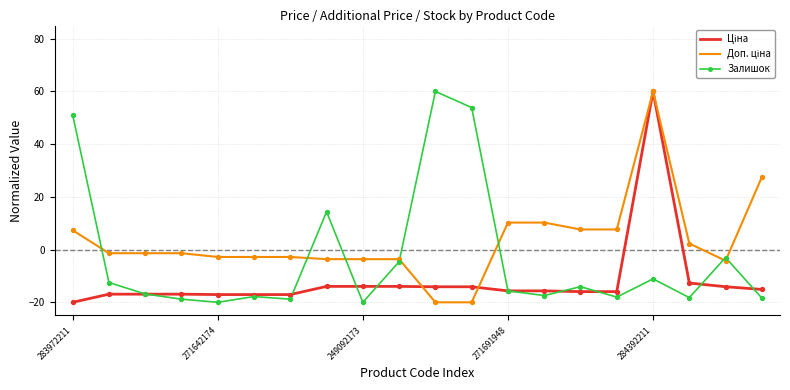

What is the maximum value shown in the chart?

60.0